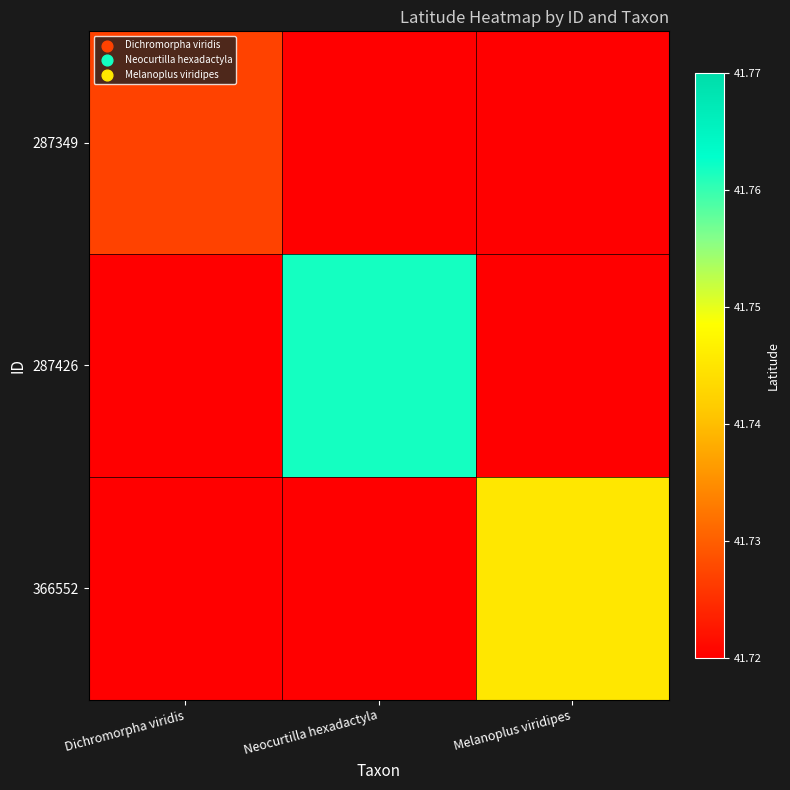

What is the total value across all series at Neocurtilla hexadactyla?

125.1